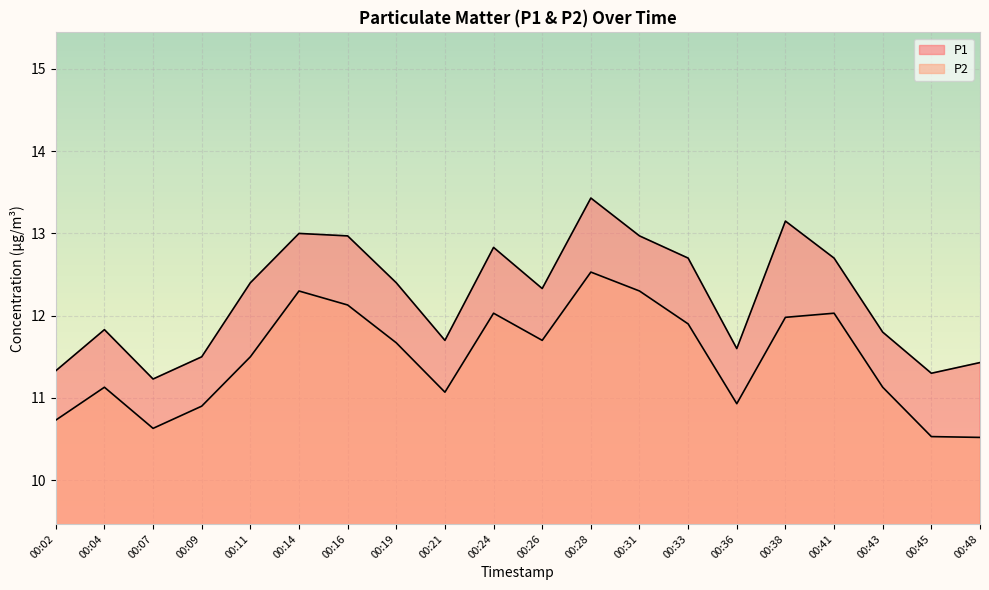

What is the value of the P1 point at the 9th from the left?

11.7